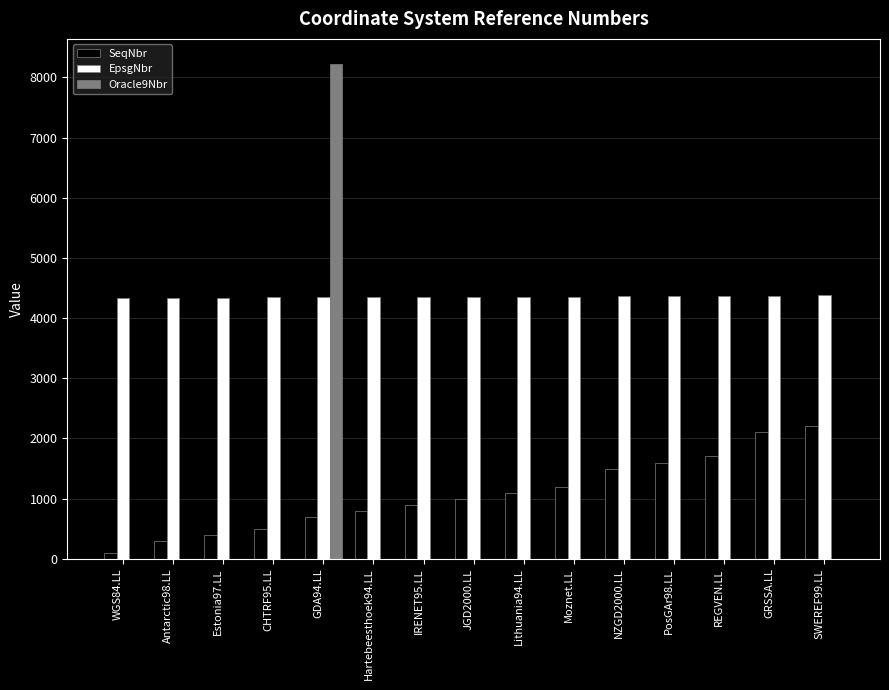

At which category is the sum across all series the highest?

GDA94.LL